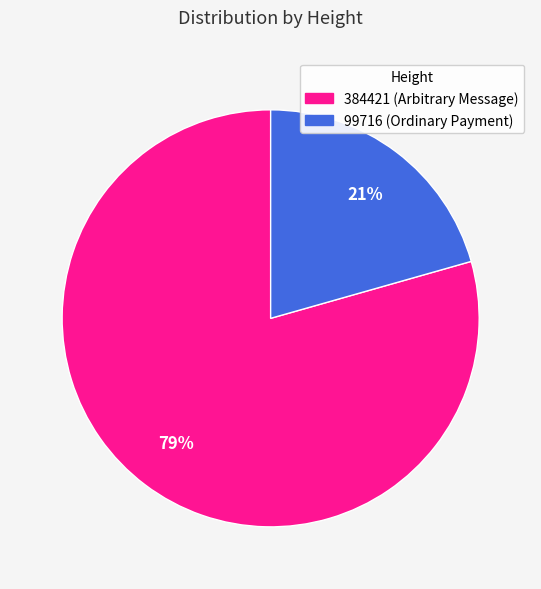

What percentage is the 99716 slice, to the nearest percent?

21%